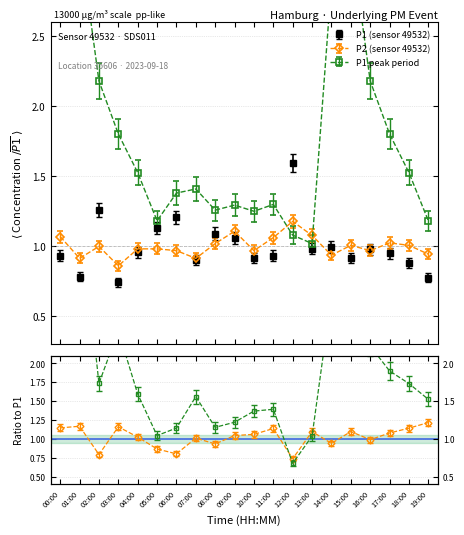

What is the sum of all P1_spike values?

37.7